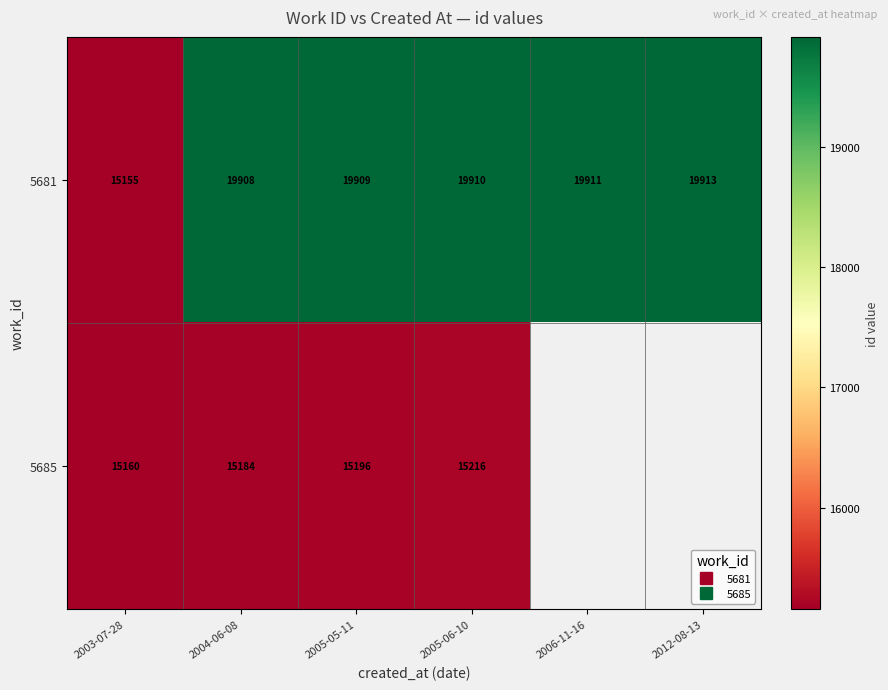

Between 2003-07-28 and 2005-05-11, which is larger?

2005-05-11